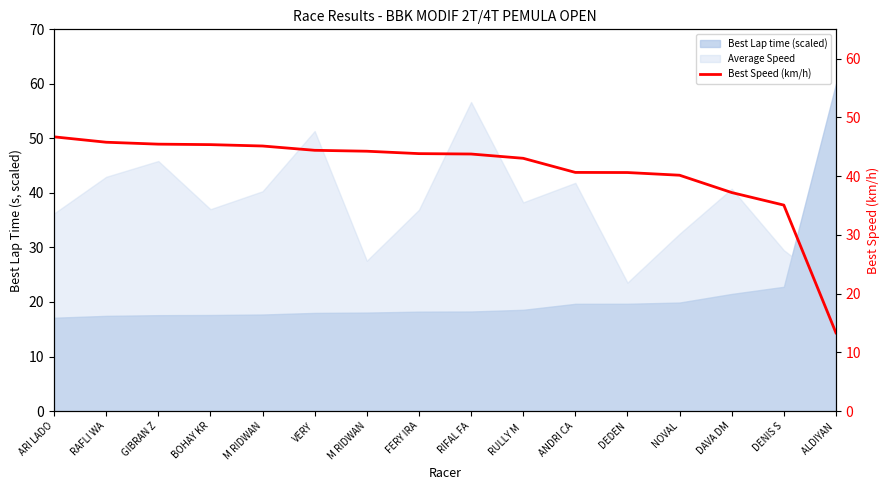

Is it true that the value at ARI LADO is 46.7?

True